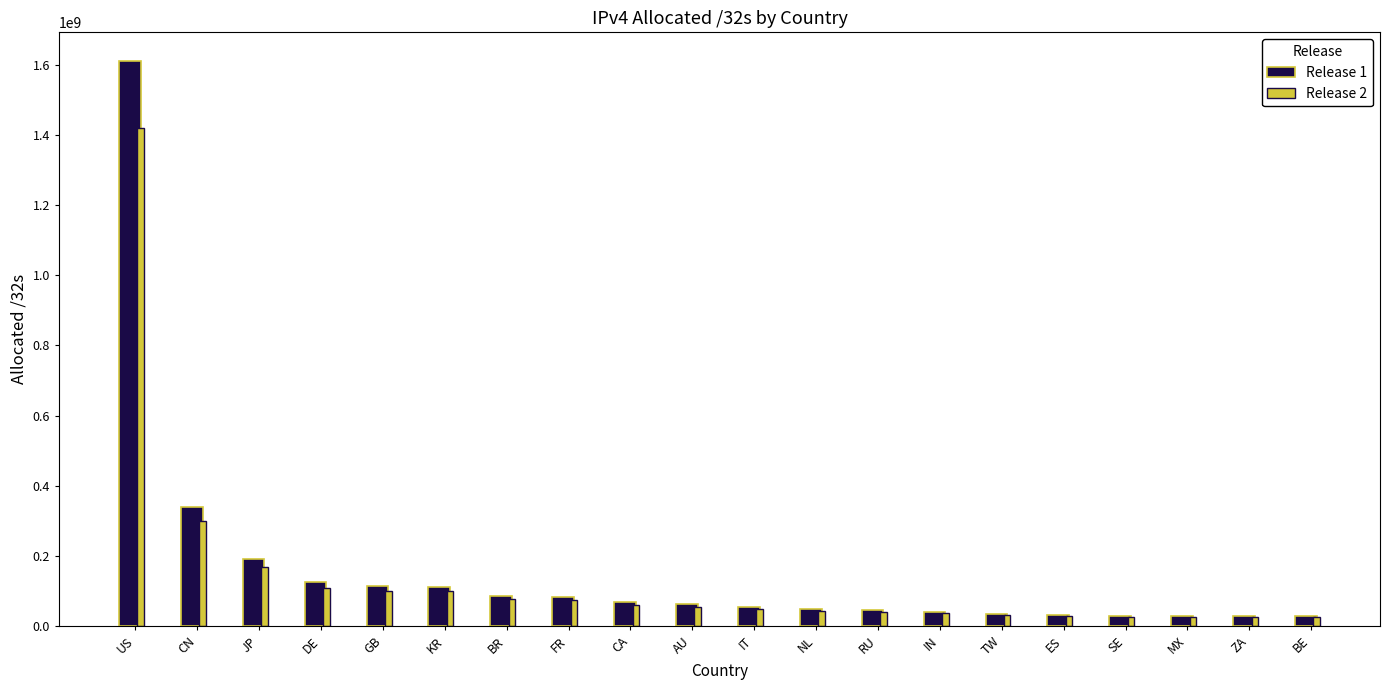

At which label is Release 1 closest to 820027072?

CN